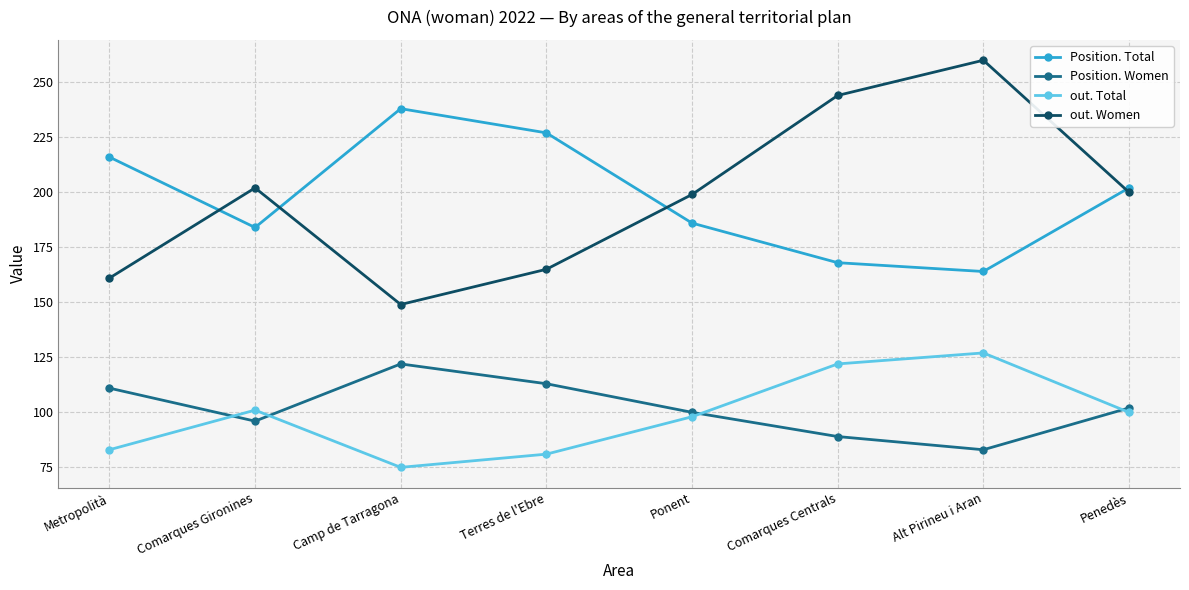

Which category has the lowest value in the out. Women series?

Camp de Tarragona